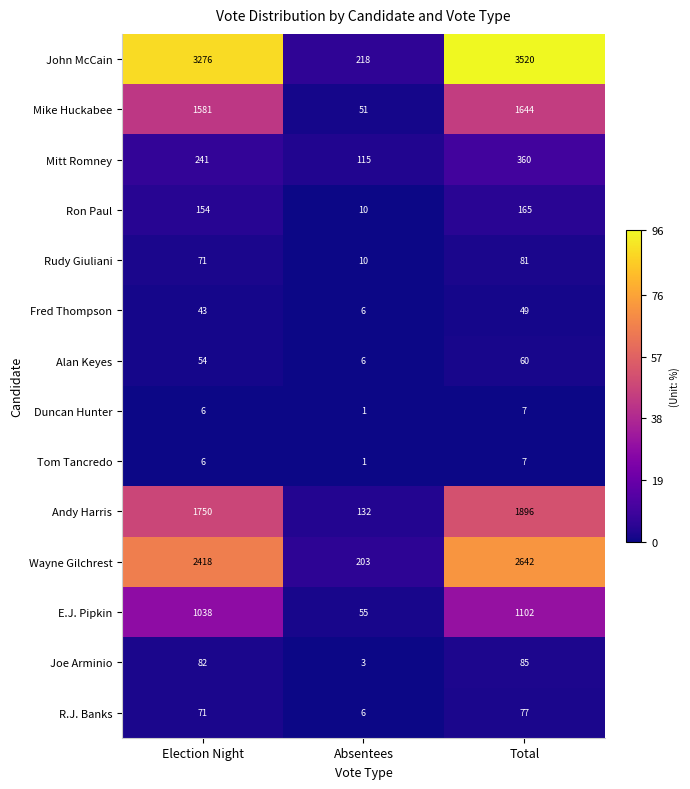

Count the number of categories in the chart.

3